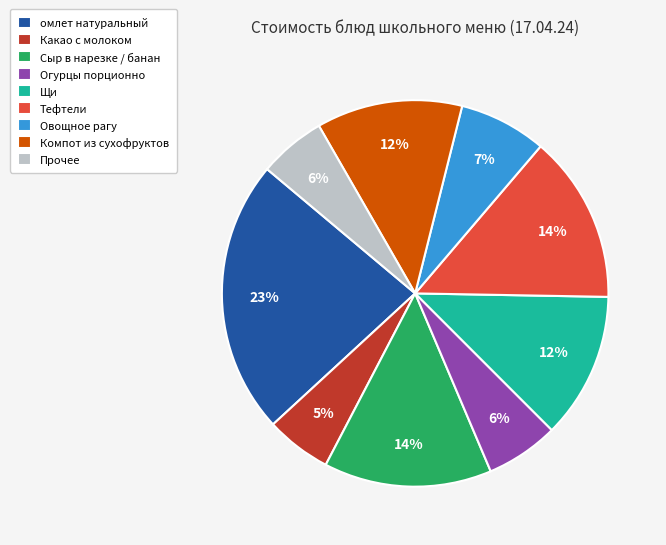

Count the number of slices in the pie.

9